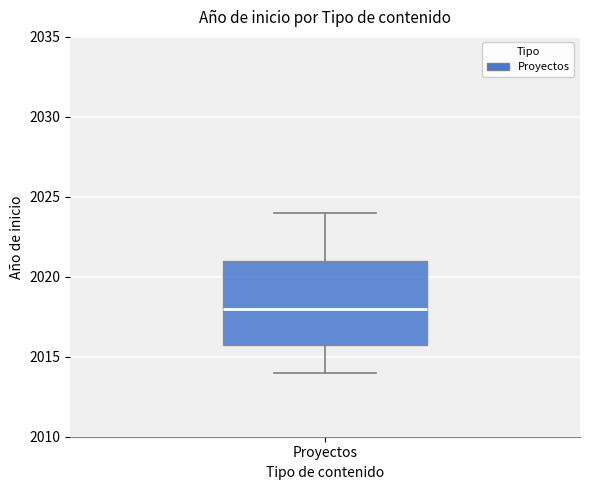

Read this box plot against the y-axis: the position of the median line, the range covered by the box, and the ends of both whiskers. The values are not printed on the chart, so give them approximately, as read against the axis.

median 2018, box 2016 to 2021, whiskers 2014 to 2024